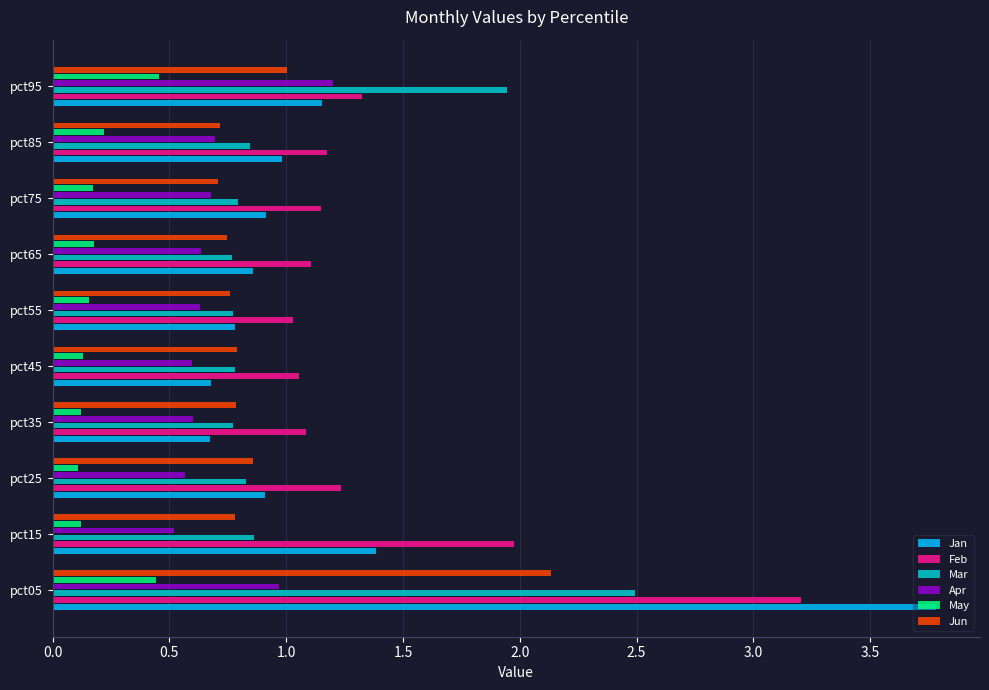

The Feb series shows 0.9 at pct95. True or false?

False